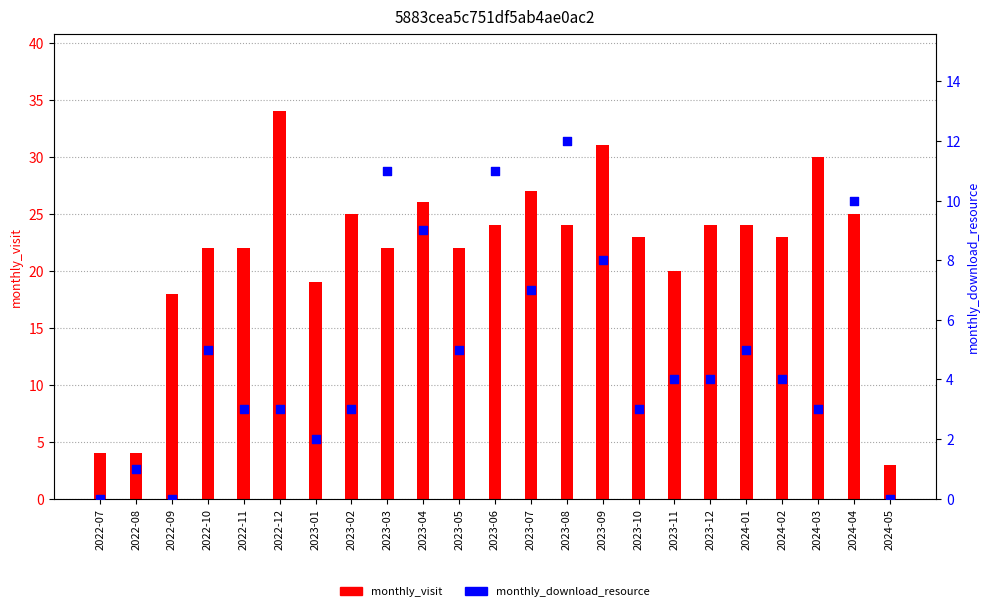

Which series reaches the minimum Y coordinate?

monthly_download_resource